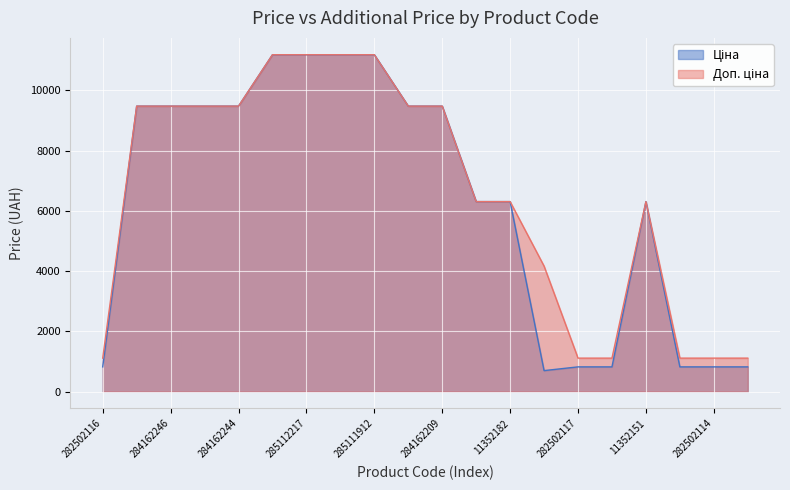

Reading left to right, what are all the values shown in this chart?

Ціна: 282502116=818.5	284162248=9480.1	284162246=9480.1	284162245=9480.1	284162244=9480.1	285112220=11188.2	285112217=11188.2	285111961=11188.2	285111912=11188.2	284162210=9480.1	284162209=9480.1	11352184=6308.8	11352182=6308.8	283502182=694.3	282502117=818.5	282502110=818.5	11352151=6308.8	282502115=818.5	282502114=818.5	282502113=818.5
Доп. ціна: 282502116=1109.2	284162248=9480.1	284162246=9480.1	284162245=9480.1	284162244=9480.1	285112220=11188.2	285112217=11188.2	285111961=11188.2	285111912=11188.2	284162210=9480.1	284162209=9480.1	11352184=6308.8	11352182=6308.8	283502182=4165.6	282502117=1109.2	282502110=1109.2	11352151=6308.8	282502115=1109.2	282502114=1109.2	282502113=1109.2